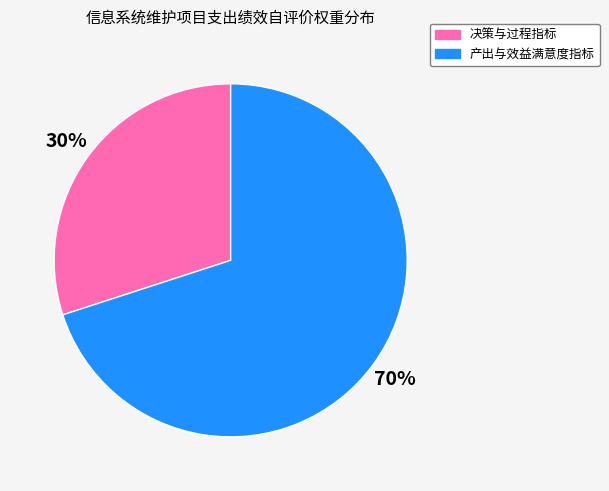

Is there any slice that represents more than half of the pie?

Yes